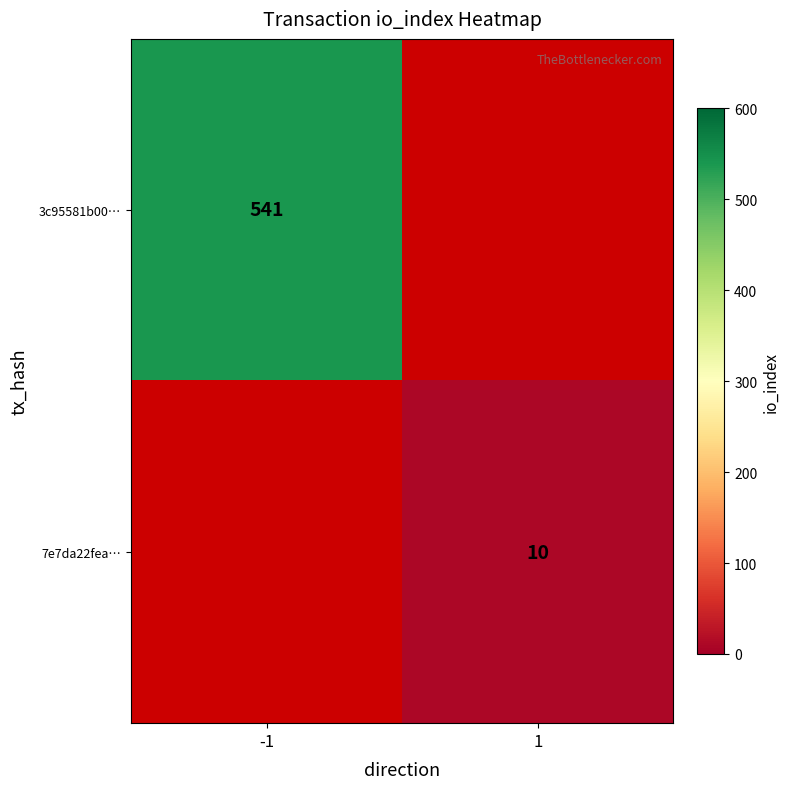

The value of 7e7da22fea… at 1 is 10. True or false?

True